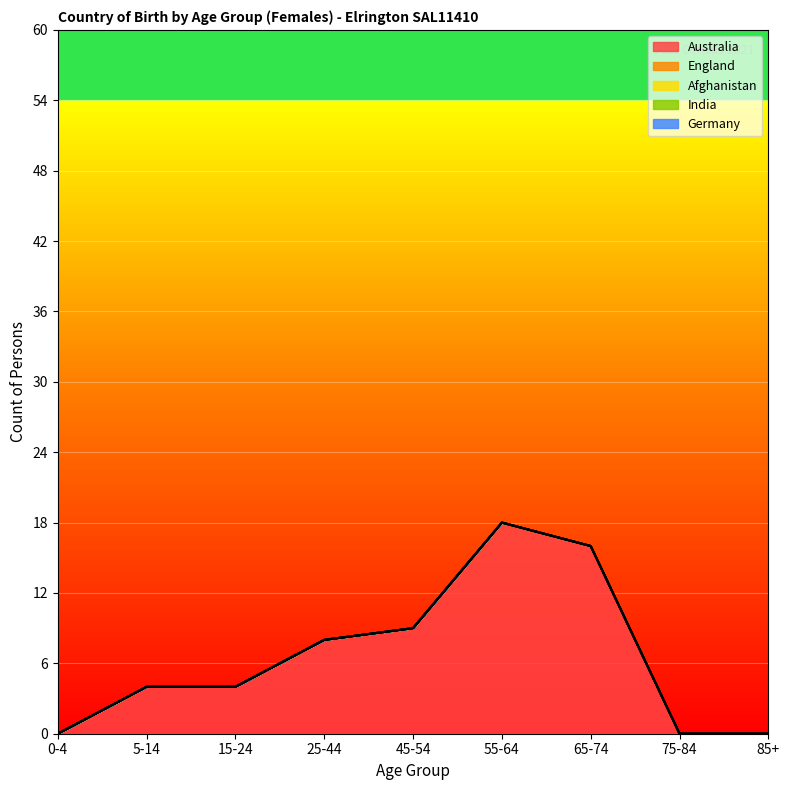

What is the difference between the highest and lowest values at 5-14?

4